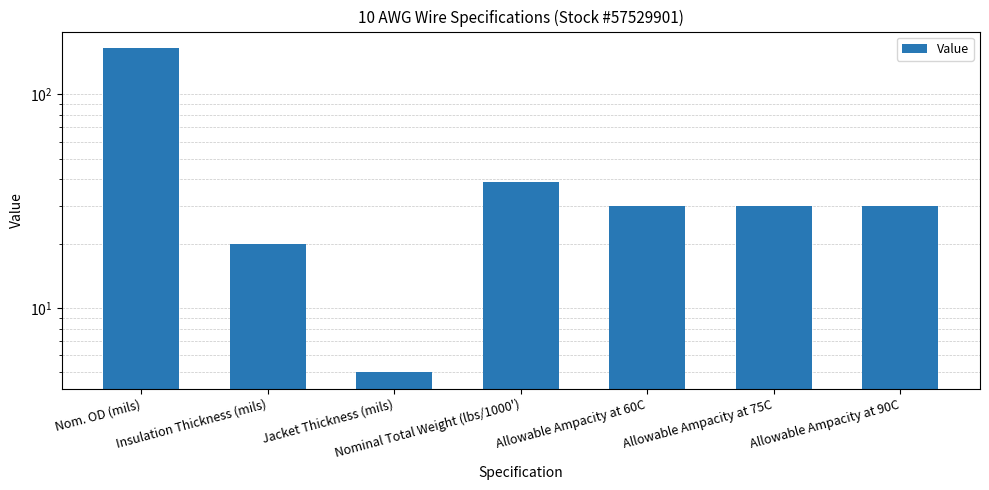

Reading right to left, transcribe all the data shown in this chart.

30	30	30	39	5	20	165